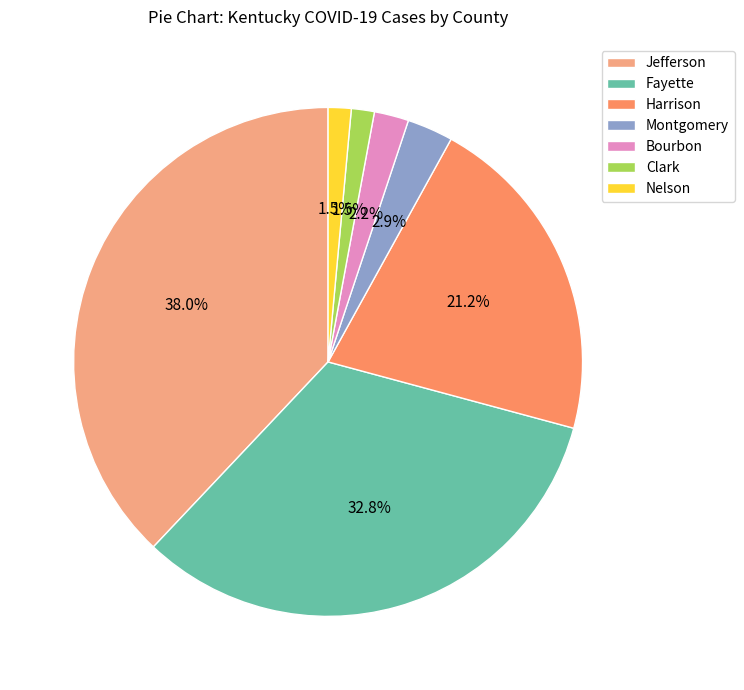

To the nearest percent, what is the combined percentage of Bourbon and Jefferson?

40%